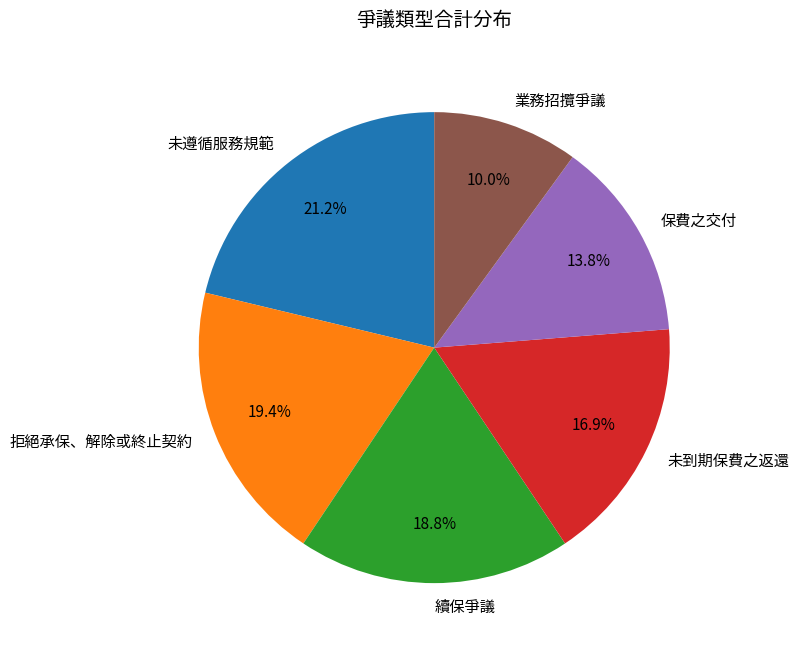

What is the smallest slice in the pie chart?

業務招攬爭議